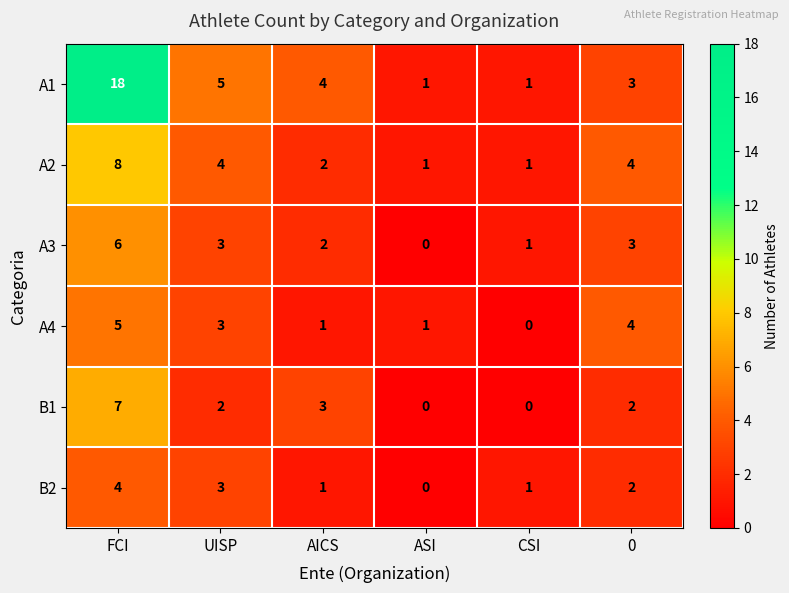

List the series in order of their peak value, lowest first.

B2, A4, A3, B1, A2, A1